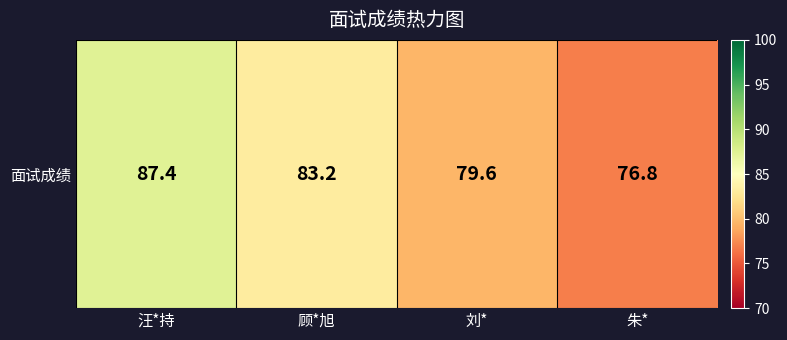

Reading left to right, what are all the values shown in this chart?

汪*持=87.4	顾*旭=83.2	刘*=79.6	朱*=76.8